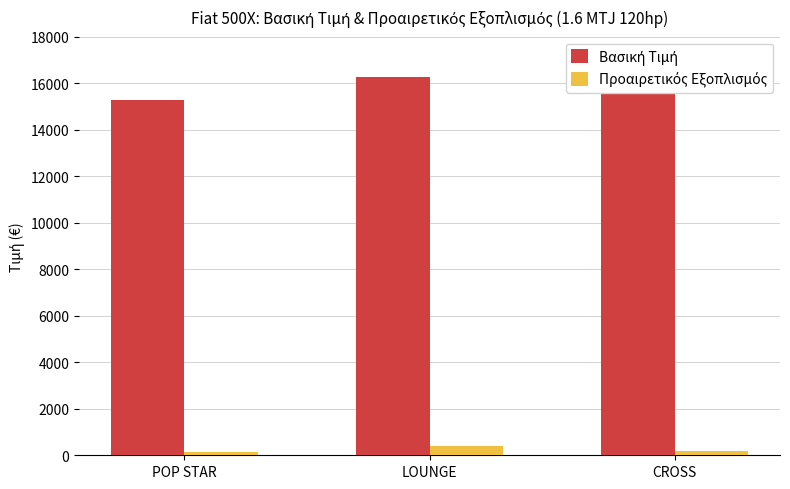

At how many categories does at least one series exceed 1594?

3